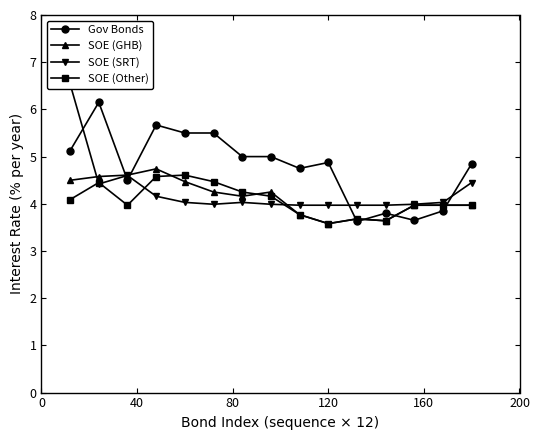

What are all the series names shown in the legend?

Gov Bonds, SOE (GHB), SOE (SRT), SOE (Other)